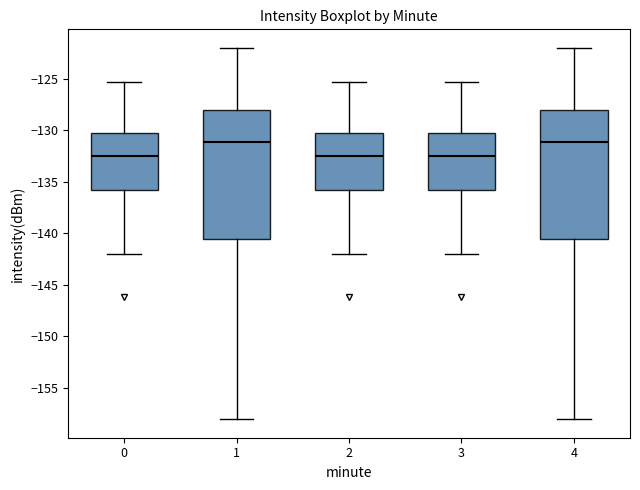

Reading left to right, read every box against the y-axis: the position of its median line, the range the box covers, and the ends of its whiskers. The values are not printed on the chart, so give them approximately, as read against the axis.

0: median -132.5, box -136.0 to -130.5, whiskers -142.0 to -125.5
1: median -131.0, box -140.5 to -128.0, whiskers -158.0 to -122.0
2: median -132.5, box -136.0 to -130.5, whiskers -142.0 to -125.5
3: median -132.5, box -136.0 to -130.5, whiskers -142.0 to -125.5
4: median -131.0, box -140.5 to -128.0, whiskers -158.0 to -122.0